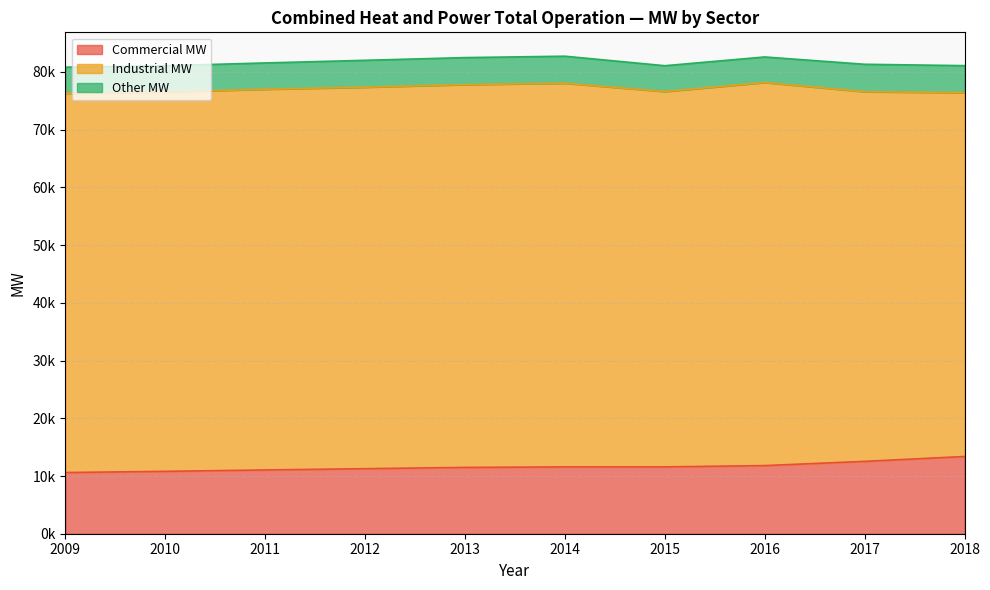

How many series are shown in this chart?

3